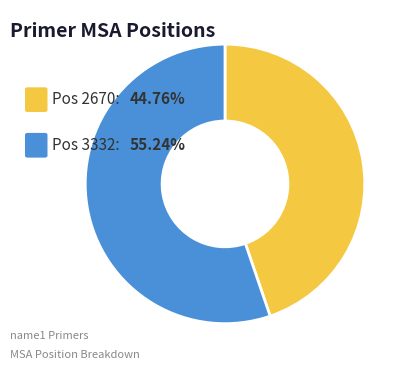

Is there a majority slice in this chart?

Yes